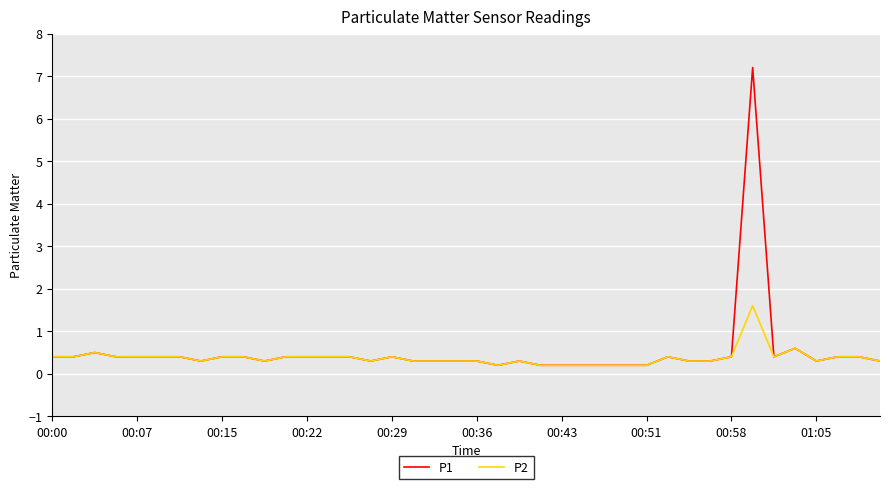

What is the highest value of the P1 series?

7.2